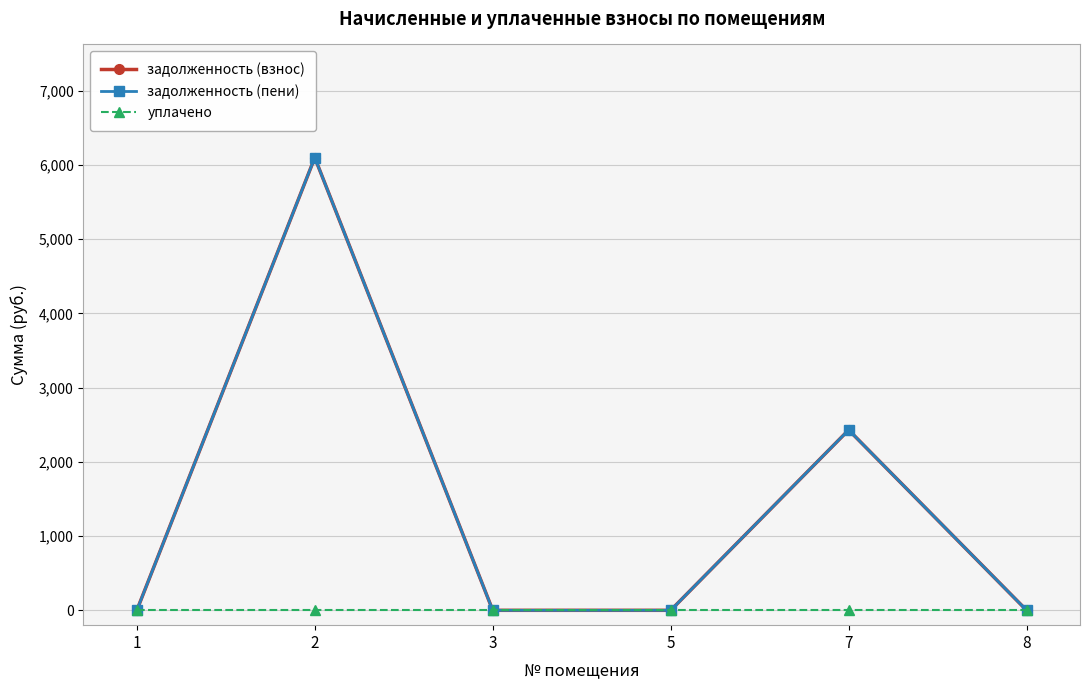

Where is the first local maximum for задолженность (пени)?

2